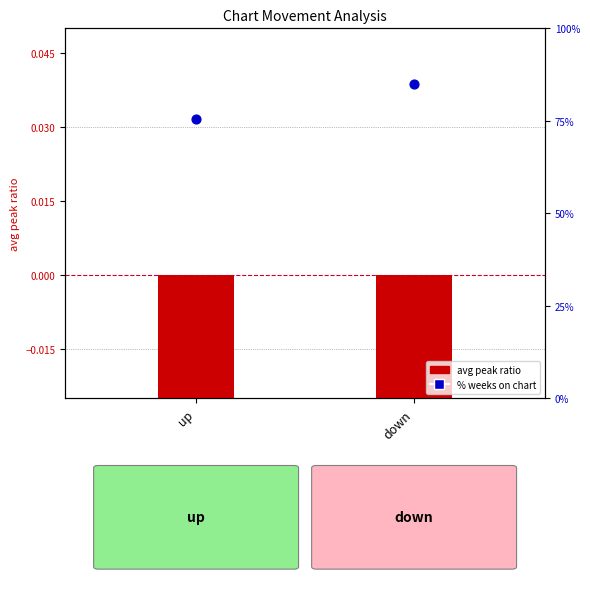

At which category is the sum across all series the highest?

down